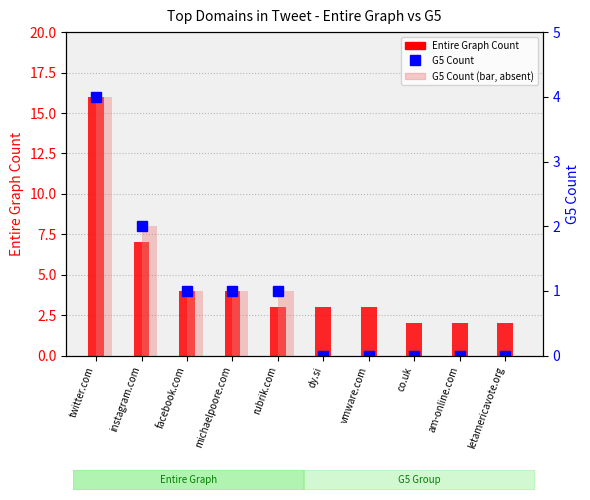

Reading left to right, extract all data points from this chart.

Entire Graph Count: twitter.com=16	instagram.com=7	facebook.com=4	michaelpoore.com=4	rubrik.com=3	dy.si=3	vmware.com=3	co.uk=2	am-online.com=2	letamericavote.org=2
G5 Count: twitter.com=4	instagram.com=2	facebook.com=1	michaelpoore.com=1	rubrik.com=1	dy.si=0	vmware.com=0	co.uk=0	am-online.com=0	letamericavote.org=0
G5 Count (bar): twitter.com=4	instagram.com=2	facebook.com=1	michaelpoore.com=1	rubrik.com=1	dy.si=0	vmware.com=0	co.uk=0	am-online.com=0	letamericavote.org=0